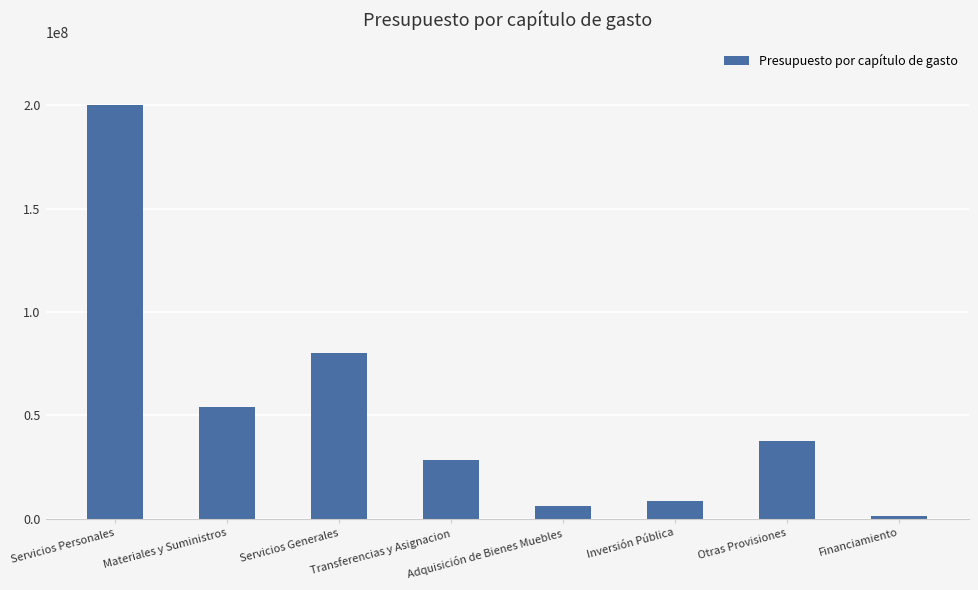

What is the sum of all values?

416058281